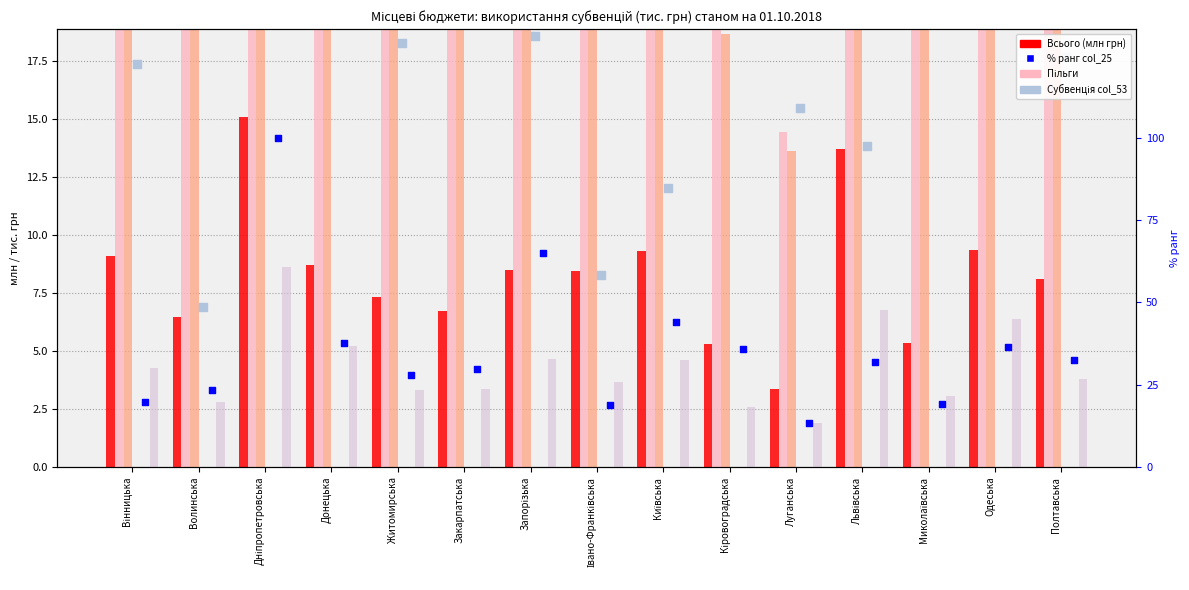

Which series has the largest total across all categories?

Пільги (млн грн)